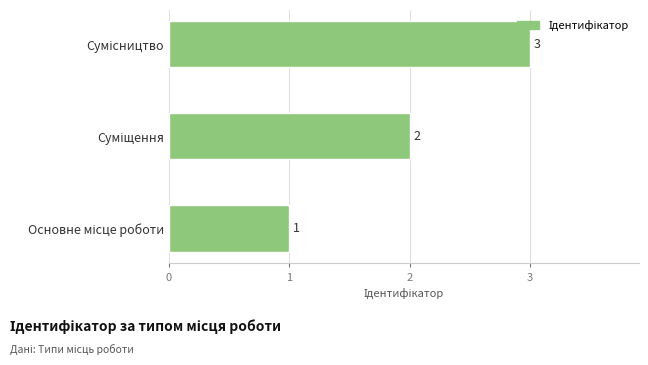

What is the greatest value displayed?

3